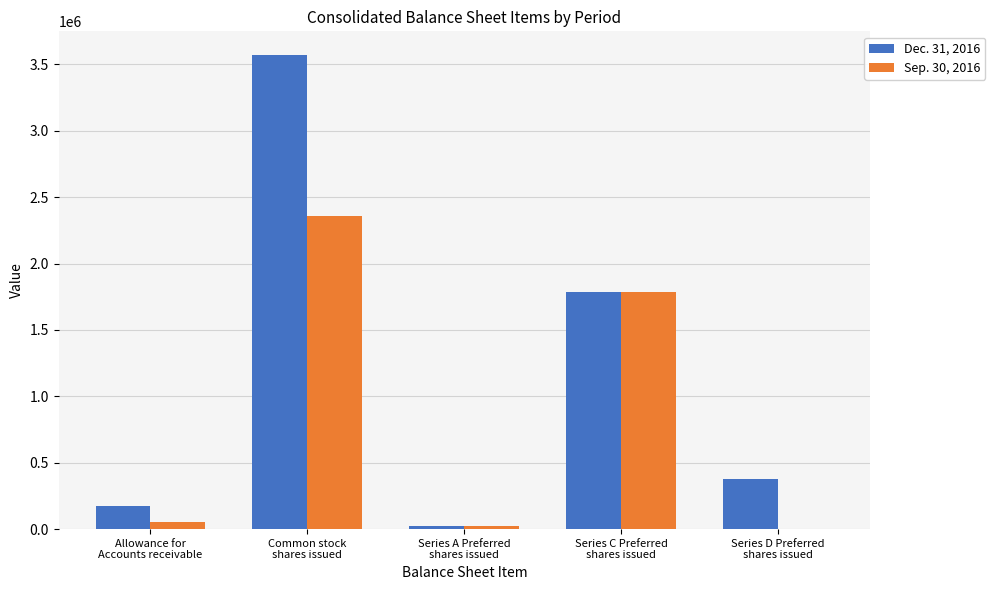

What is the maximum value shown in the chart?

3570010